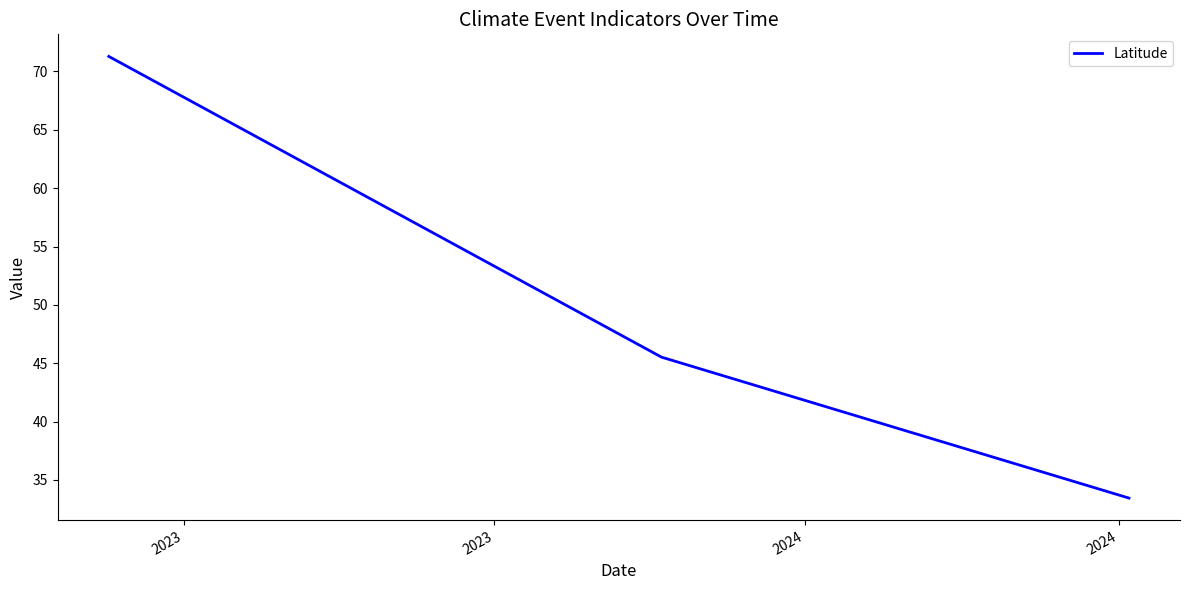

What is the minimum value shown in the chart?

33.4